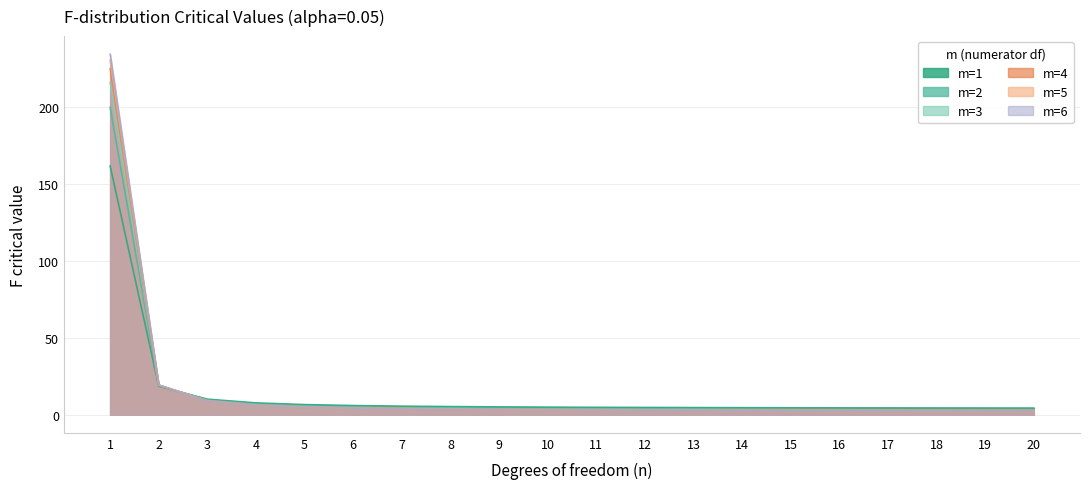

Rank the series at 7 from lowest to highest value.

m=6, m=5, m=4, m=3, m=2, m=1